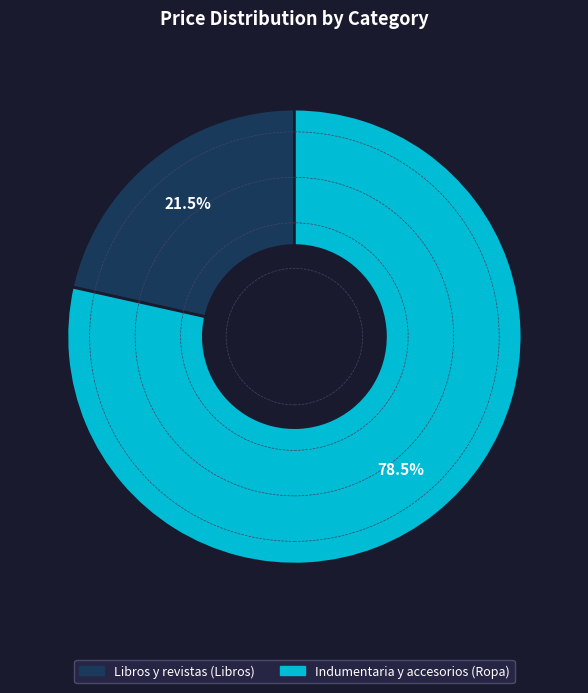

Combined, what portion of the pie is Indumentaria y accesorios and Libros y revistas?

100.0%